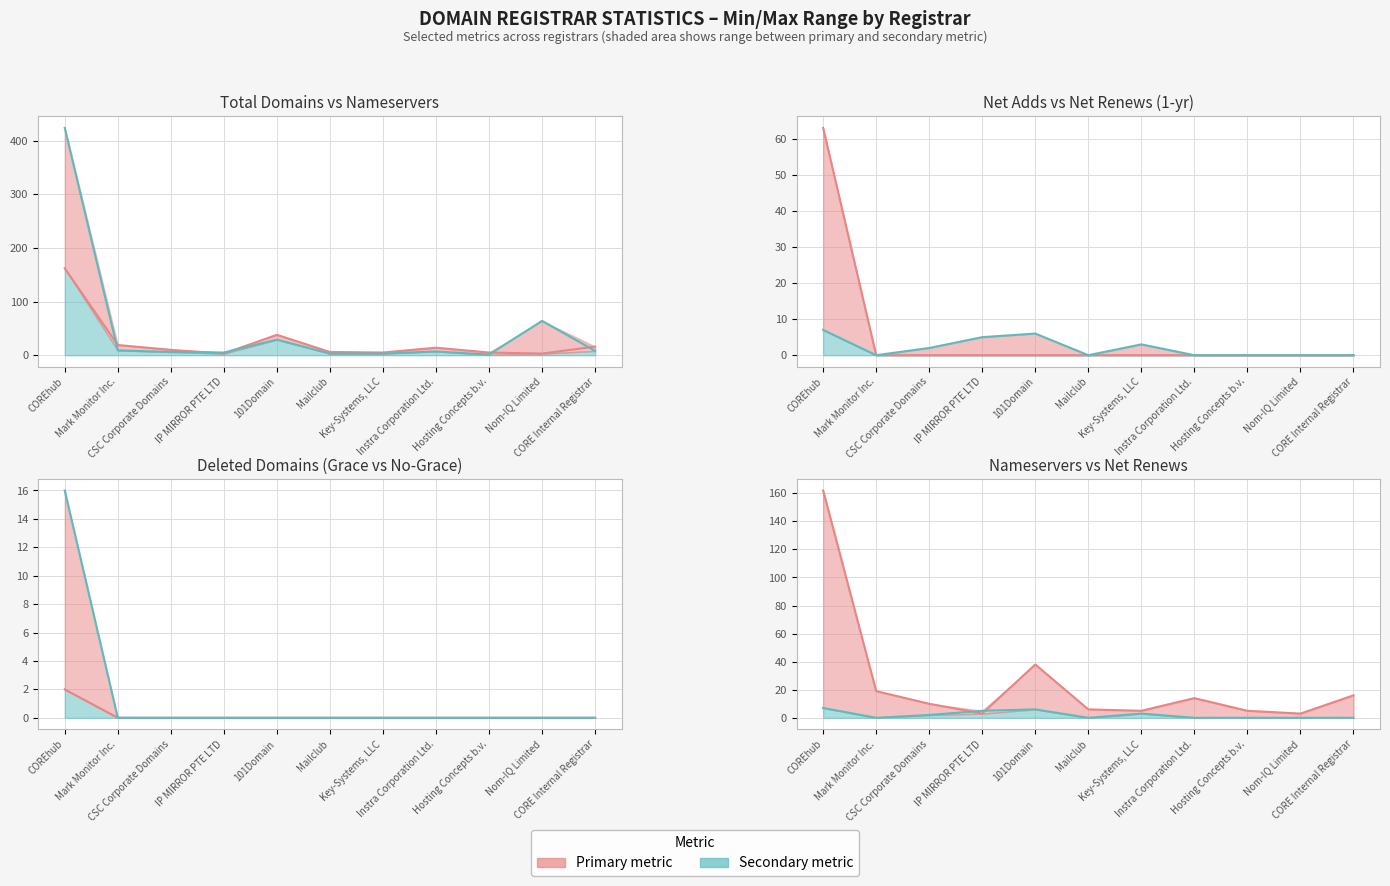

Rank the series by their maximum value, from lowest to highest.

Deleted (Grace) line, Net Renews (1-yr) line, Deleted (No-Grace) line, Net Adds (1-yr) line, Total Nameservers line, Total Domains line